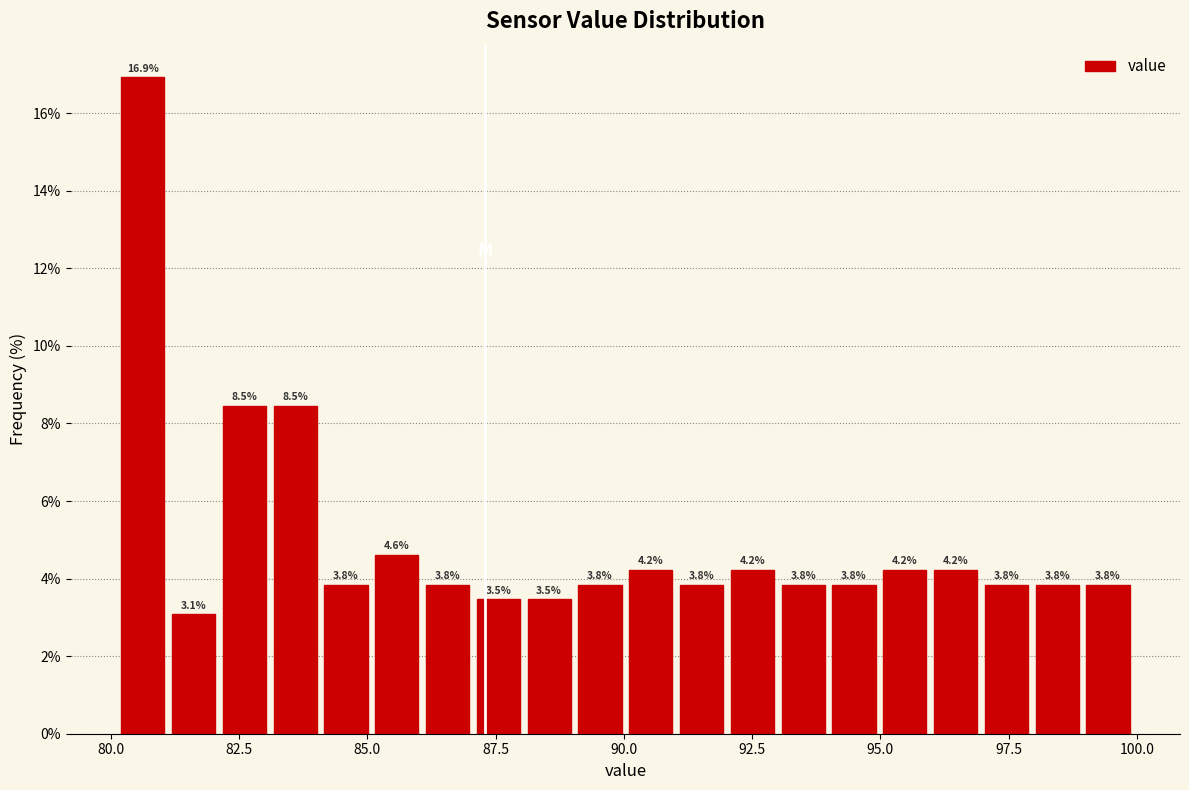

Read against the x-axis, roughly where is the centre of the tallest bar?

80.5